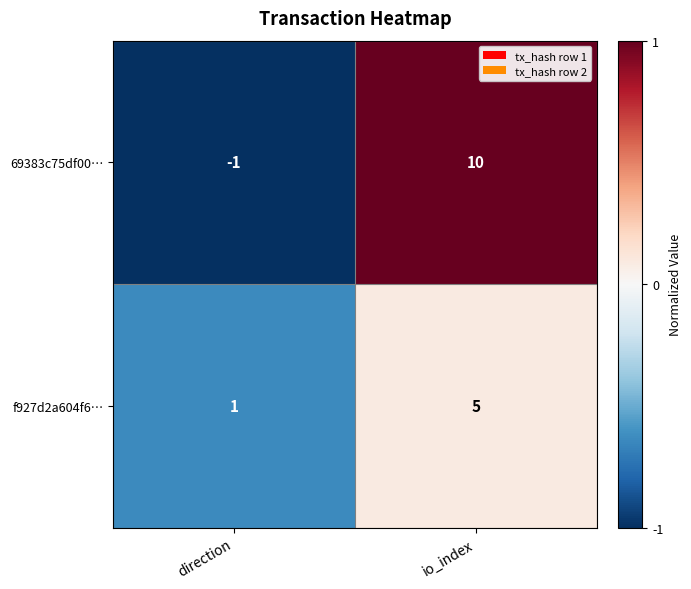

At io_index, list the series in order from smallest to largest.

f927d2a604f6…, 69383c75df00…